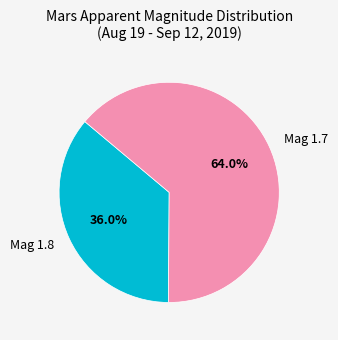

Does Mag 1.8 account for over 50% of the chart?

No